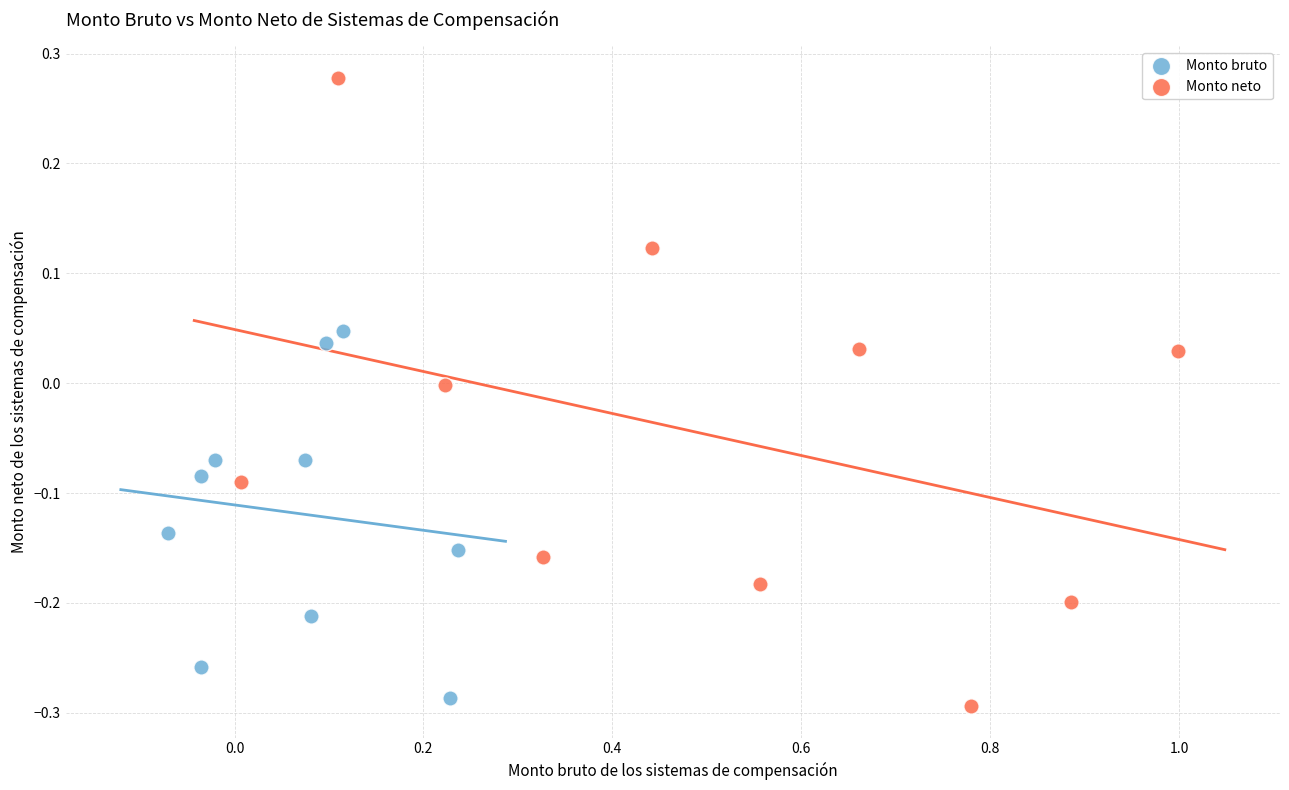

Which series has the widest spread of Y values?

Monto neto